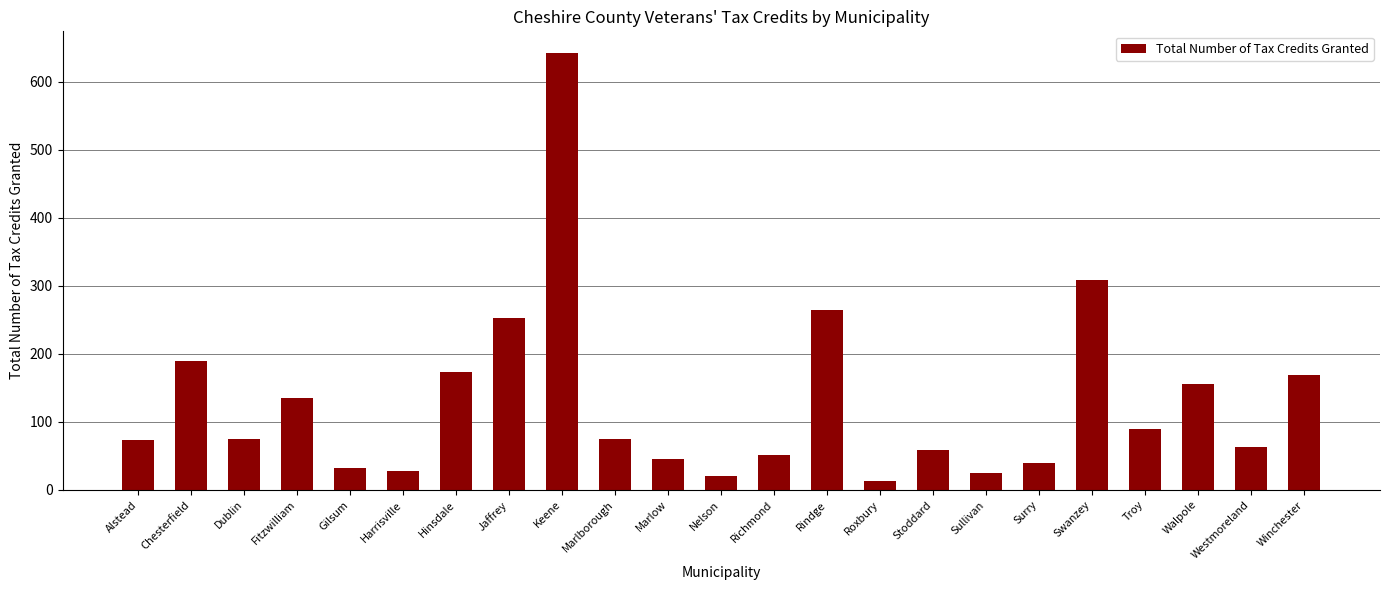

At which category does the chart reach its minimum across all series?

Roxbury